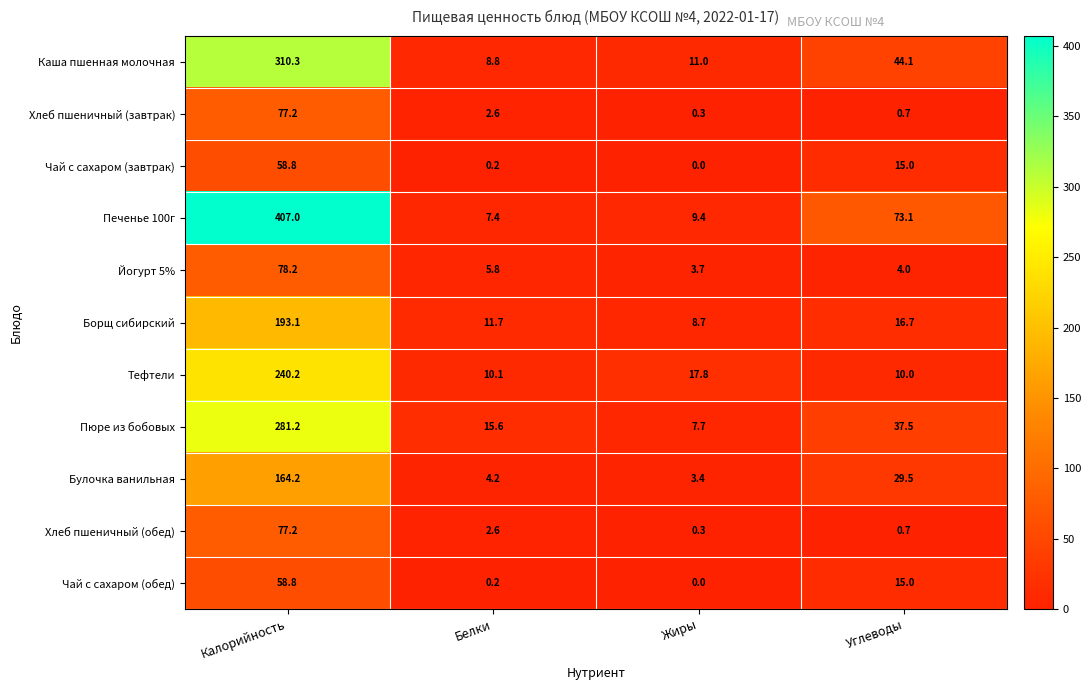

What is the average value of the Хлеб пшеничный (завтрак) series?

20.2